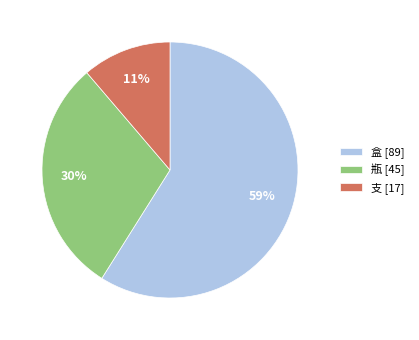

Which category has the smallest portion of the pie?

支